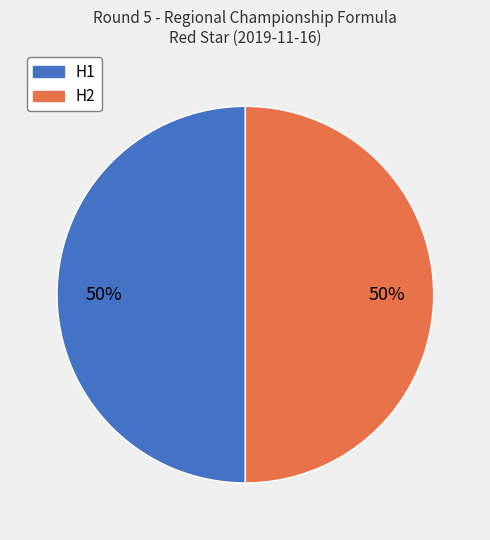

To the nearest percent, what is the average slice percentage?

50%